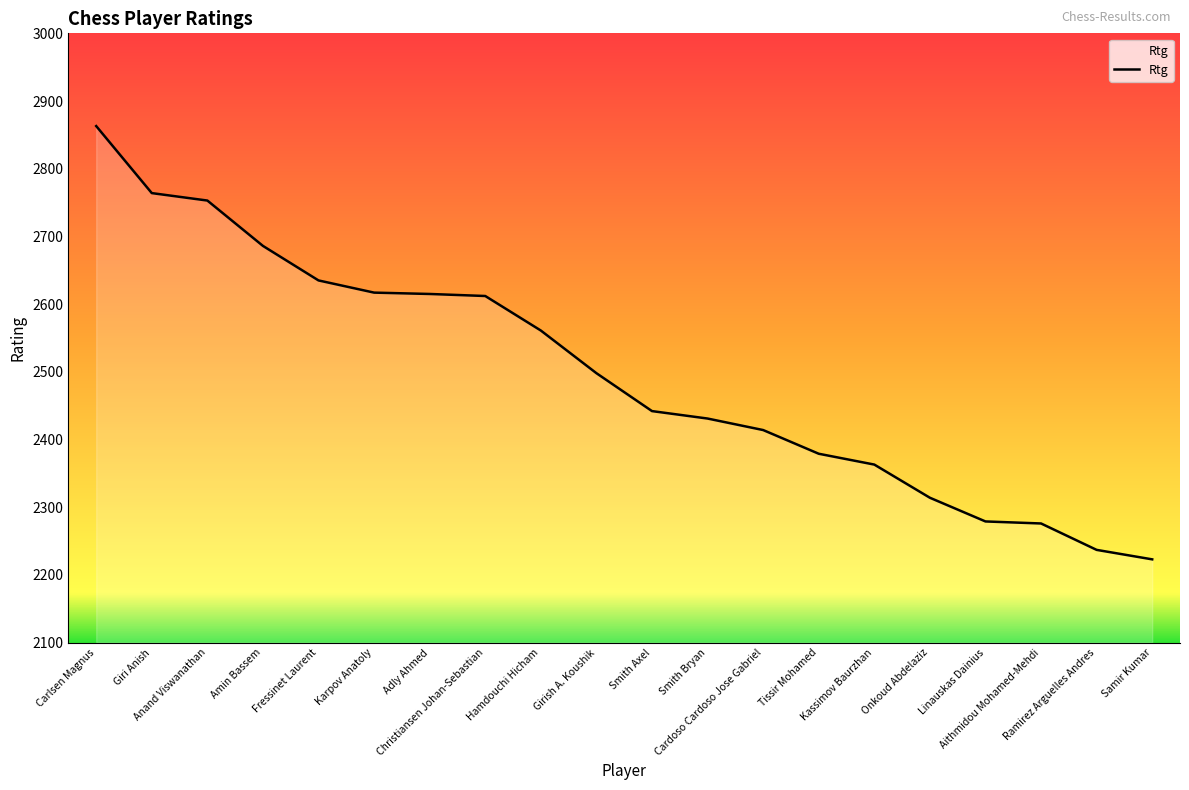

What is the difference between the maximum and minimum values?

640